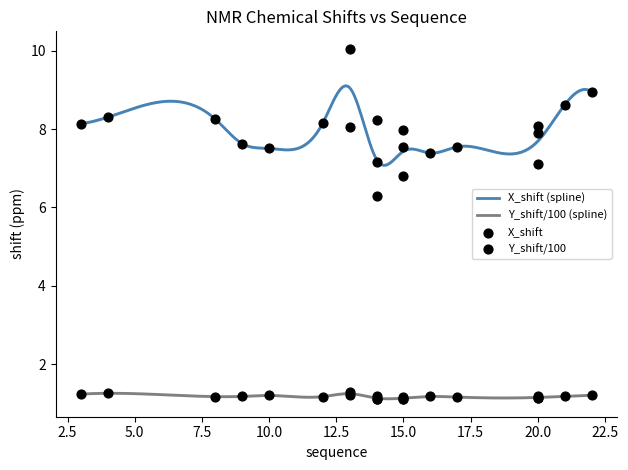

Which series has the widest spread of Y values?

X_shift